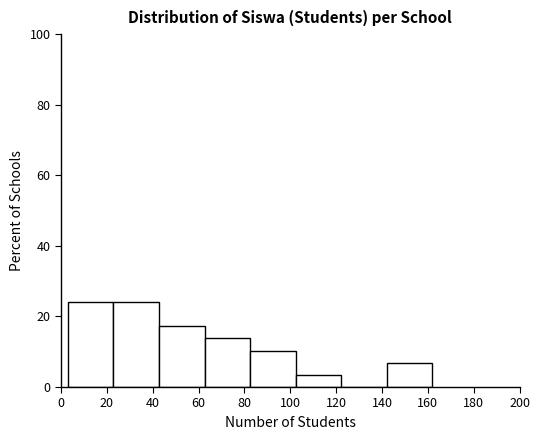

How tall is the bar that spans 102 to 122 on the x-axis? Neither the bar edges nor the heights are printed on the chart, so give them approximately, as read against the axes.

4